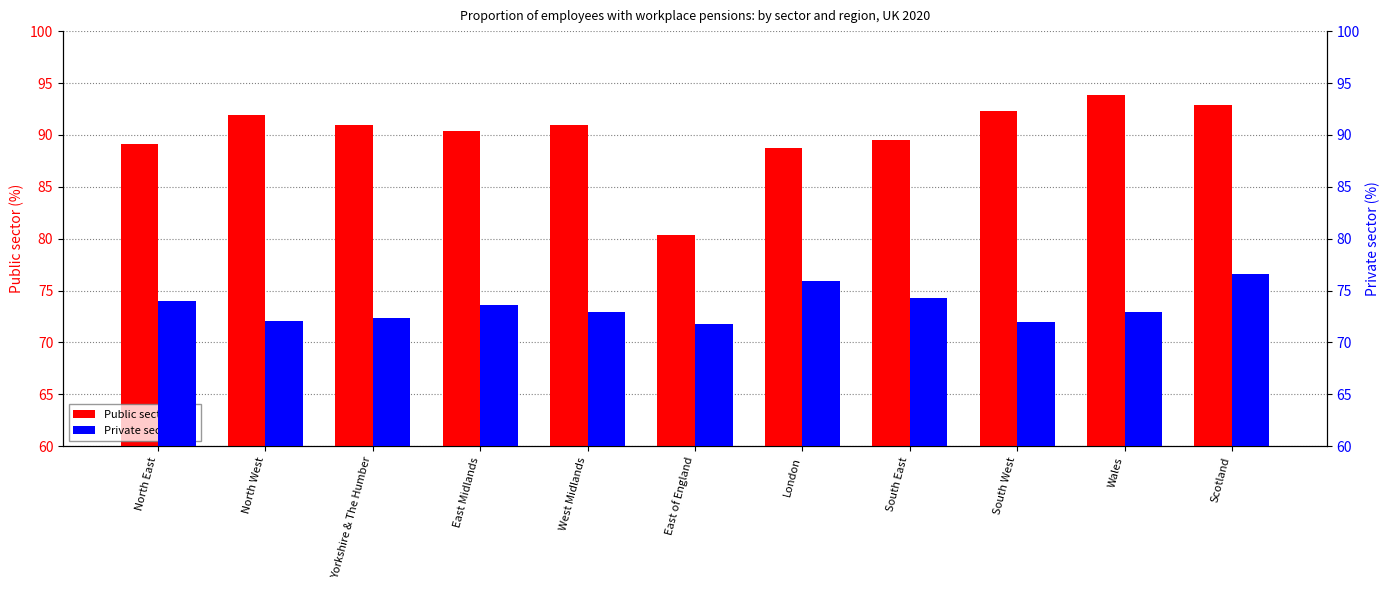

Where is Private sector (%) nearest to the value 74?

North East